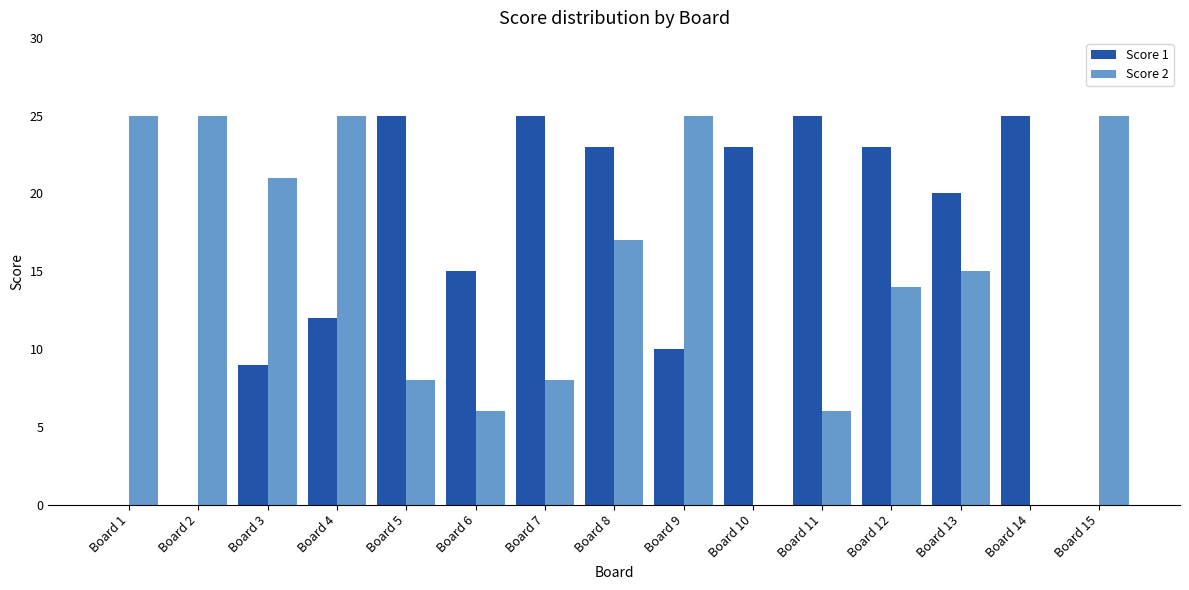

Count the number of categories in the chart.

15